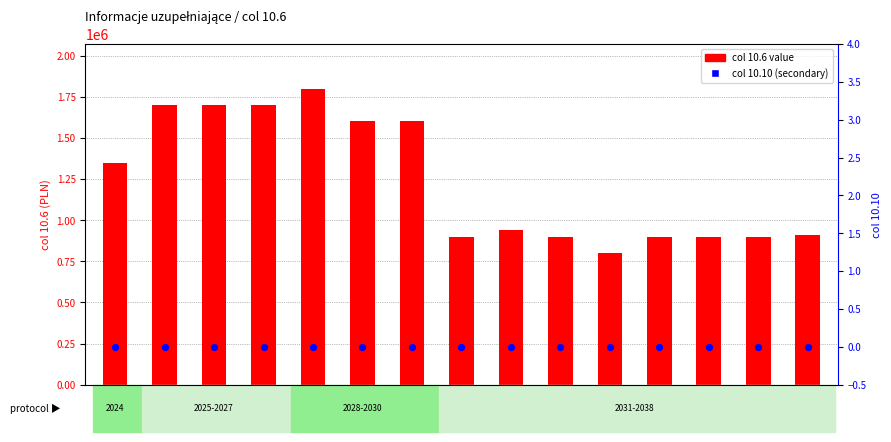

What are all the series names shown in the legend?

col 10.6 value, col 10.10 (secondary)